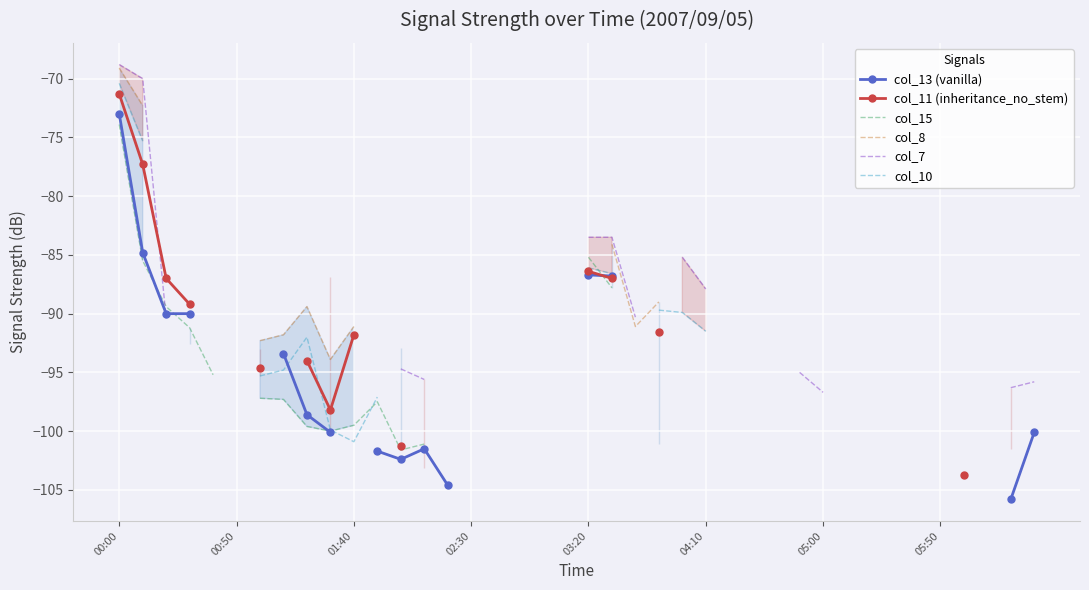

Is this an area chart (filled region under the line)?

No